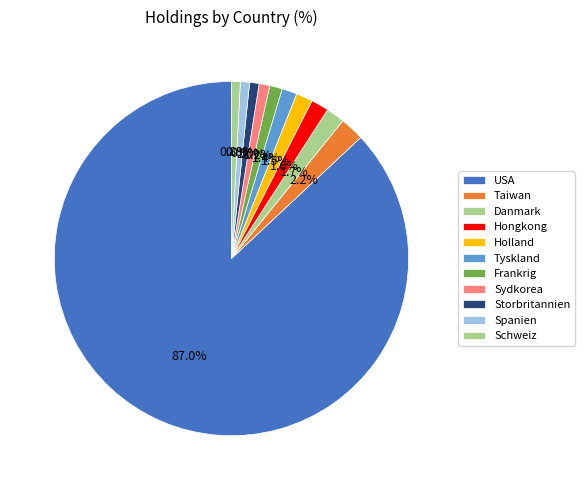

How many segments does this pie chart have?

11